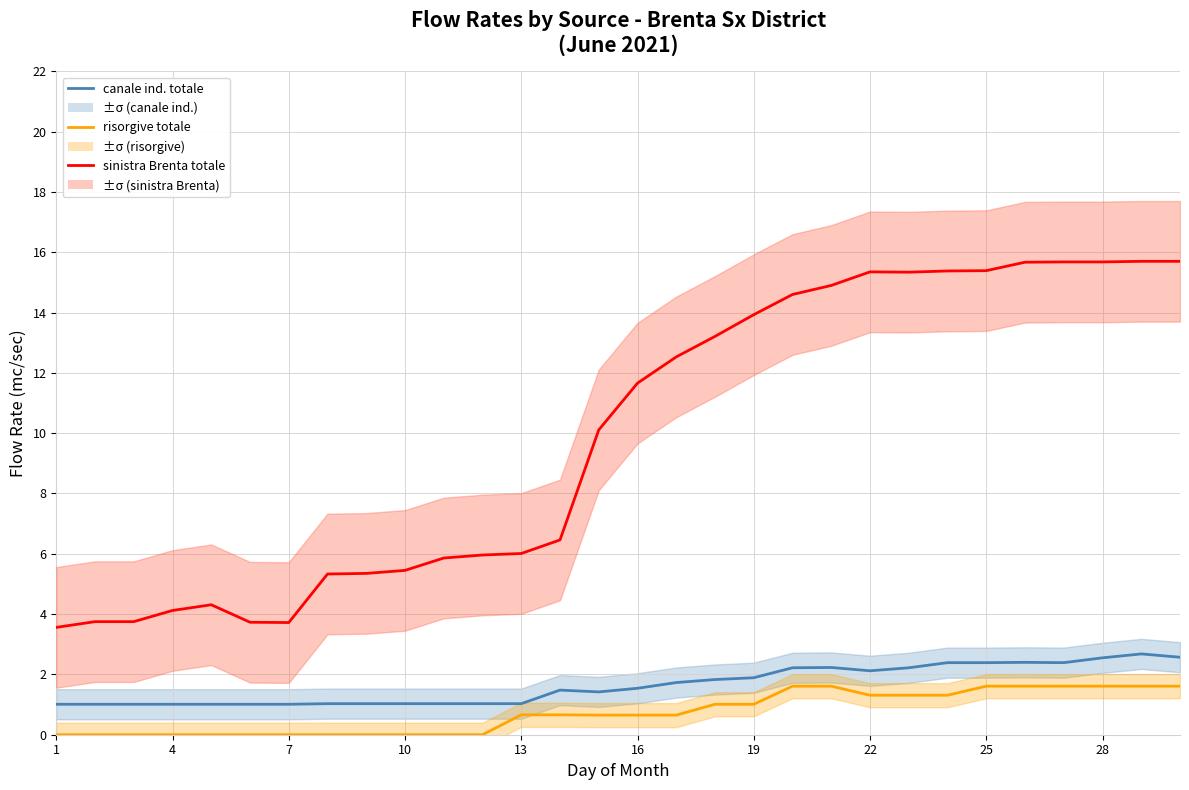

Reading left to right, transcribe all the data shown in this chart.

canale ind. totale: 1.0	1.0	1.0	1.0	1.0	1.0	1.0	1.0	1.0	1.0	1.0	1.0	1.0	1.5	1.4	1.5	1.7	1.8	1.9	2.2	2.2	2.1	2.2	2.4	2.4	2.4	2.4	2.5	2.7	2.6
sinistra Brenta totale: 3.6	3.8	3.8	4.1	4.3	3.7	3.7	5.3	5.3	5.5	5.9	6.0	6.0	6.5	10.1	11.7	12.5	13.2	13.9	14.6	14.9	15.3	15.3	15.4	15.4	15.7	15.7	15.7	15.7	15.7
risorgive totale: 0.0	0.0	0.0	0.0	0.0	0.0	0.0	0.0	0.0	0.0	0.0	0.0	0.7	0.7	0.7	0.7	0.7	1.0	1.0	1.6	1.6	1.3	1.3	1.3	1.6	1.6	1.6	1.6	1.6	1.6